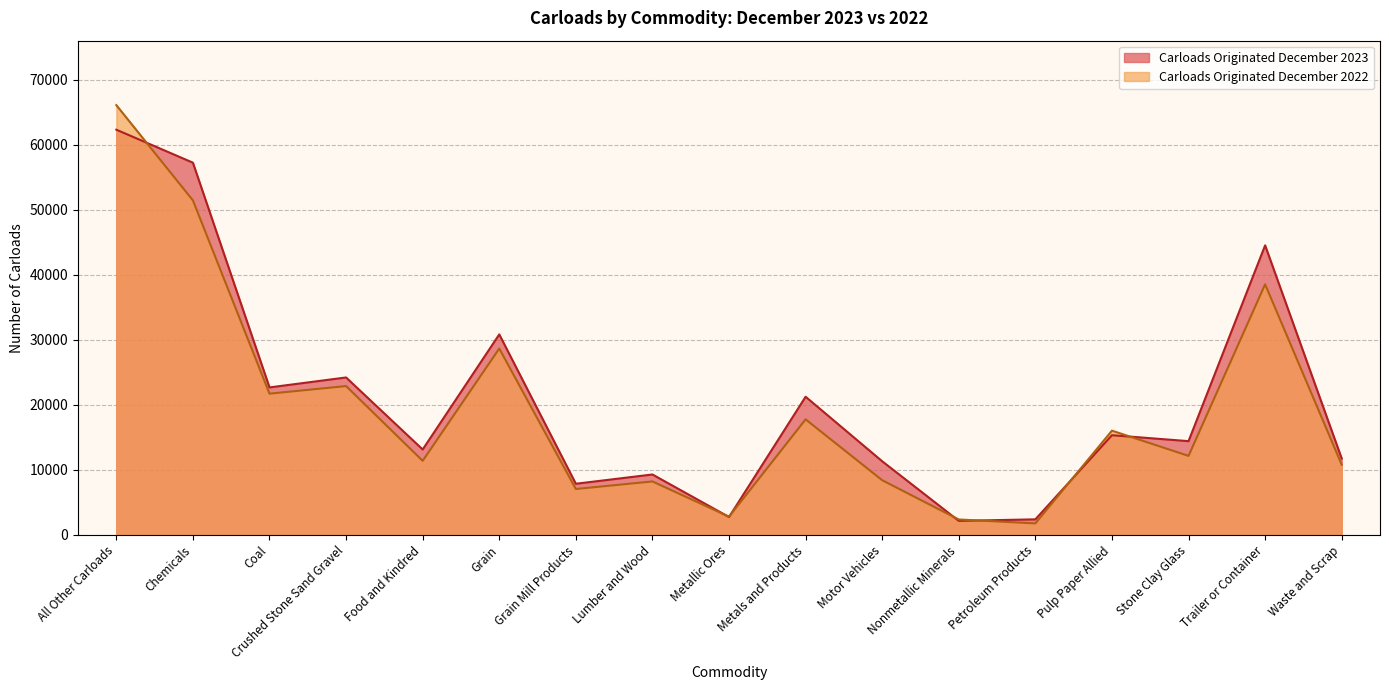

True or false: Carloads Originated December 2023 has more than 2 points higher than both neighbors.

True